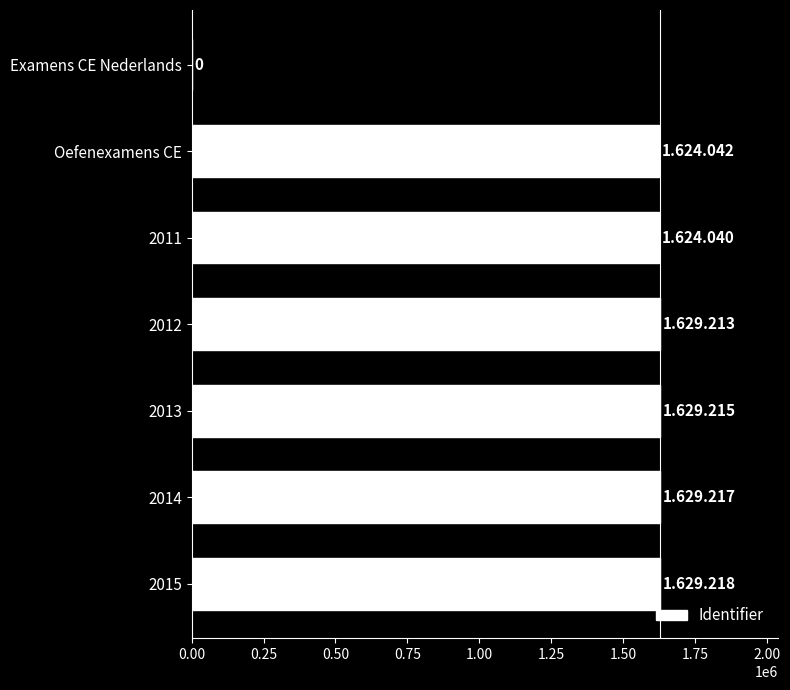

Is it true that the value at 2011 is 1624040?

True